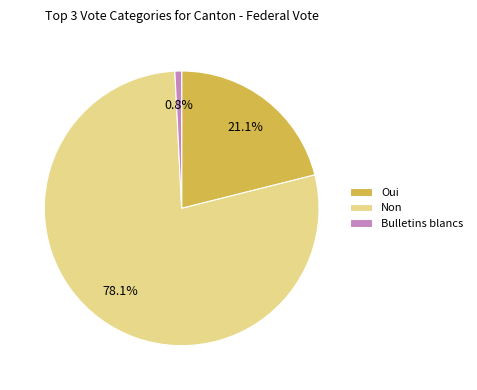

How many segments does this pie chart have?

3